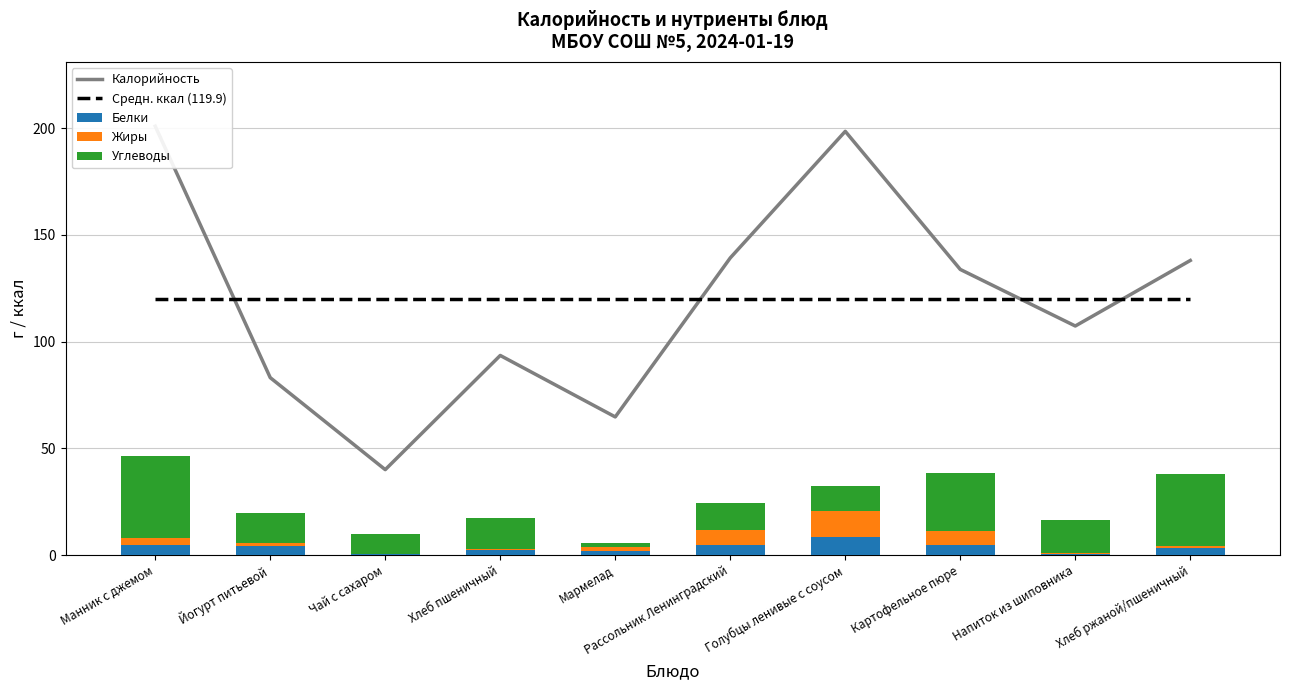

What is the difference between the highest and lowest values at Йогурт питьевой?

118.4